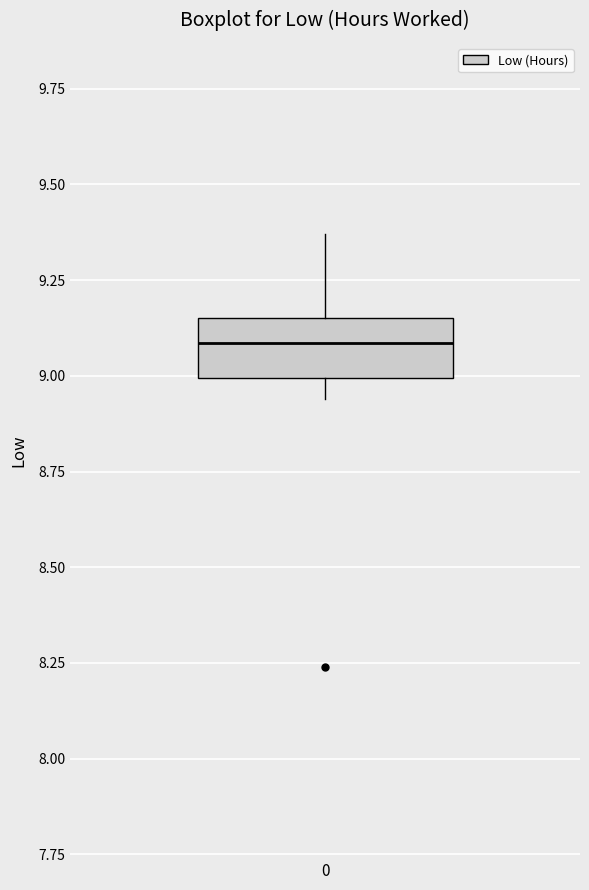

Transcribe this box plot: give where the median line is, the range the box spans, and where the two whiskers end, as read against the y-axis. The values are not printed on the chart, so give them approximately, as read against the axis.

median 9.10, box 9.00 to 9.15, whiskers 8.95 to 9.35